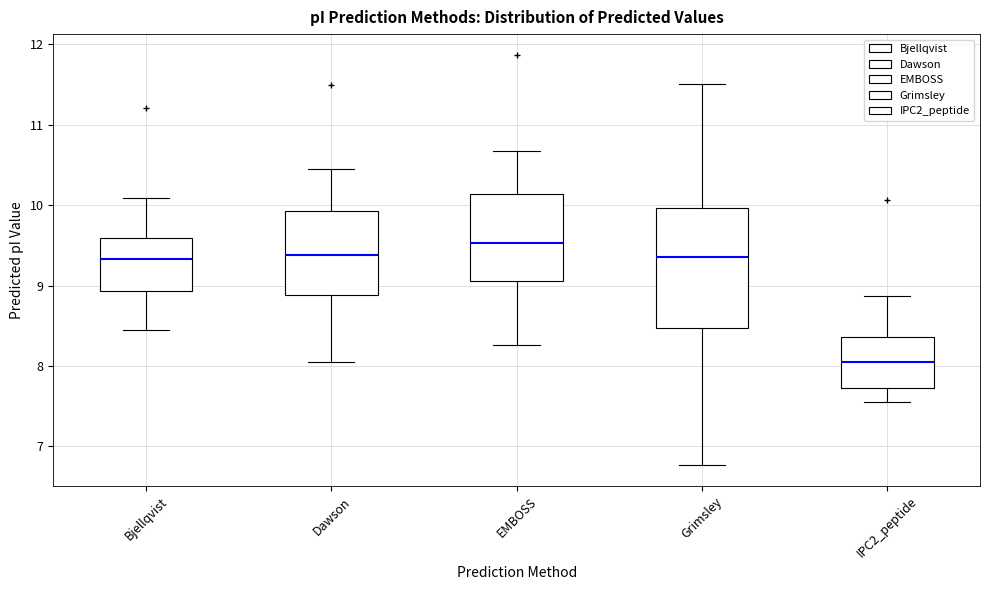

Reading left to right, read every box against the y-axis: the position of its median line, the range the box covers, and the ends of its whiskers. The values are not printed on the chart, so give them approximately, as read against the axis.

Bjellqvist: median 9.3, box 8.9 to 9.6, whiskers 8.4 to 10.1
Dawson: median 9.4, box 8.9 to 9.9, whiskers 8.1 to 10.5
EMBOSS: median 9.5, box 9.1 to 10.1, whiskers 8.3 to 10.7
Grimsley: median 9.4, box 8.5 to 10.0, whiskers 6.8 to 11.5
IPC2_peptide: median 8.1, box 7.7 to 8.4, whiskers 7.6 to 8.9